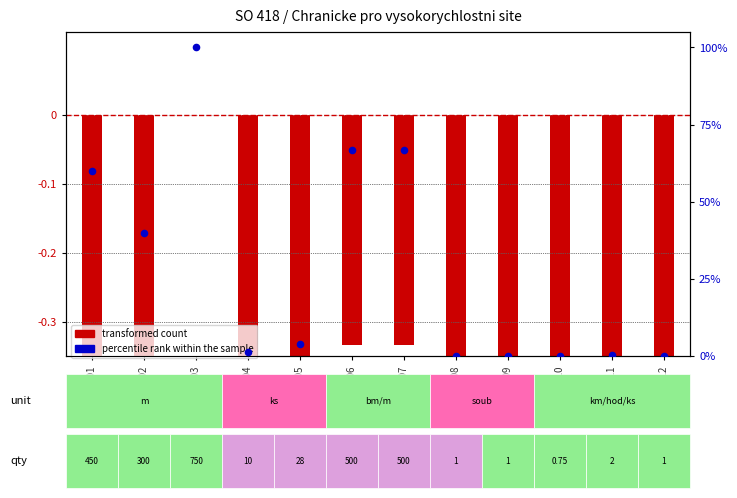

What are all the series names shown in the legend?

transformed count, percentile rank within the sample